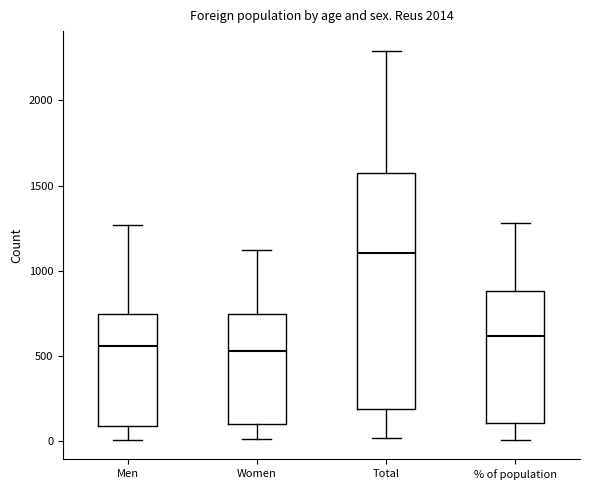

Comparing the boxes themselves (not the whiskers), which one is the tallest?

Total